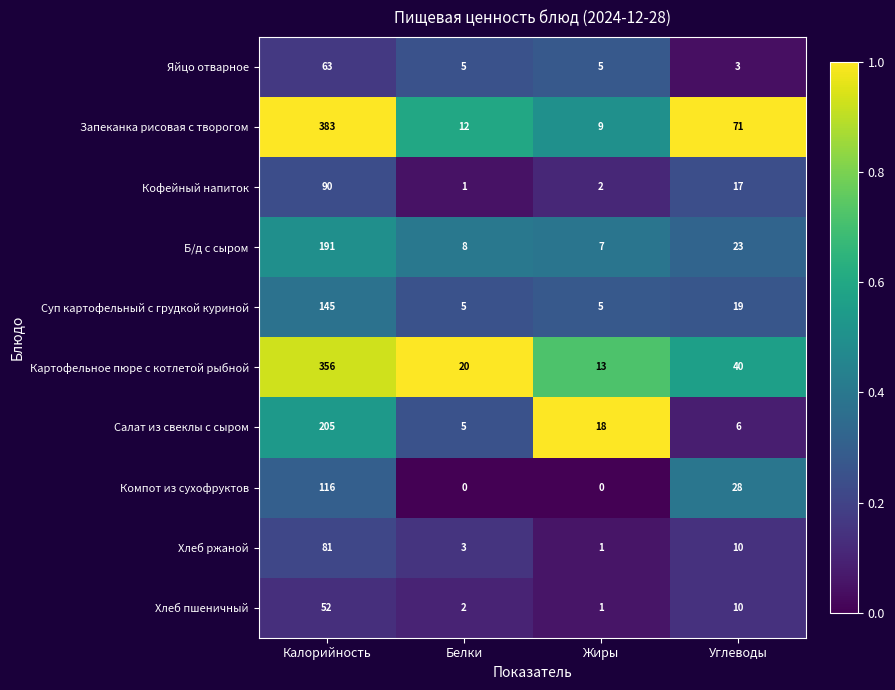

Is it true that Кофейный напиток equals 8 at Углеводы?

False